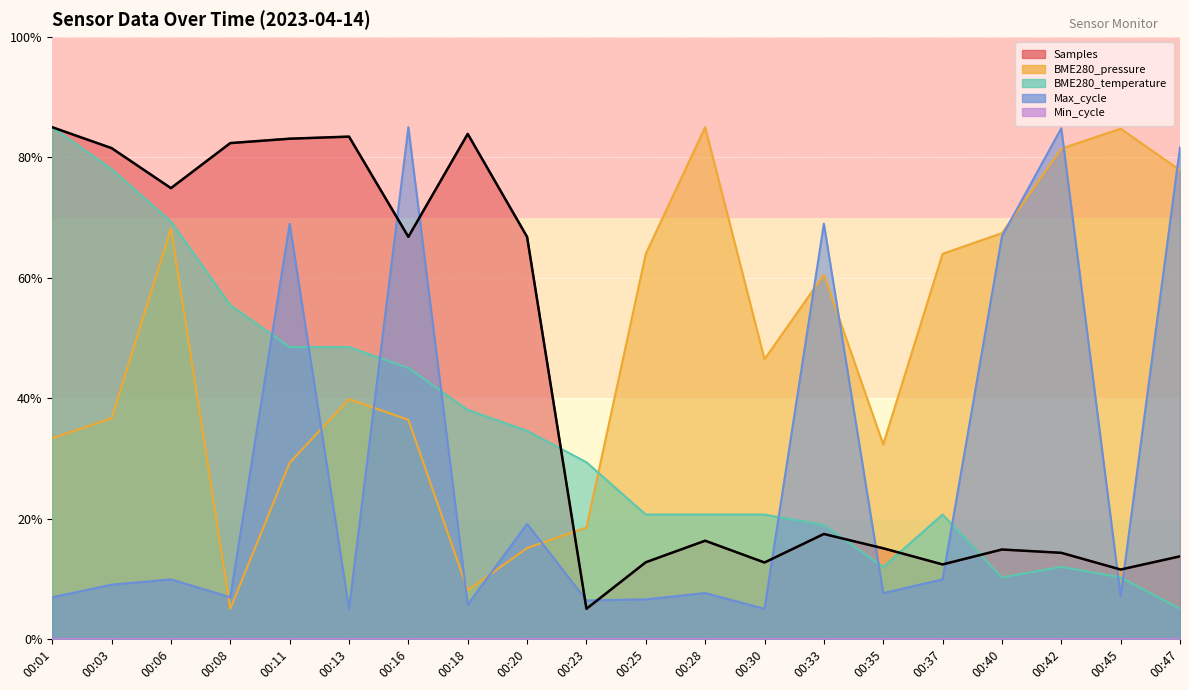

At which category is the sum across all series the highest?

00:16